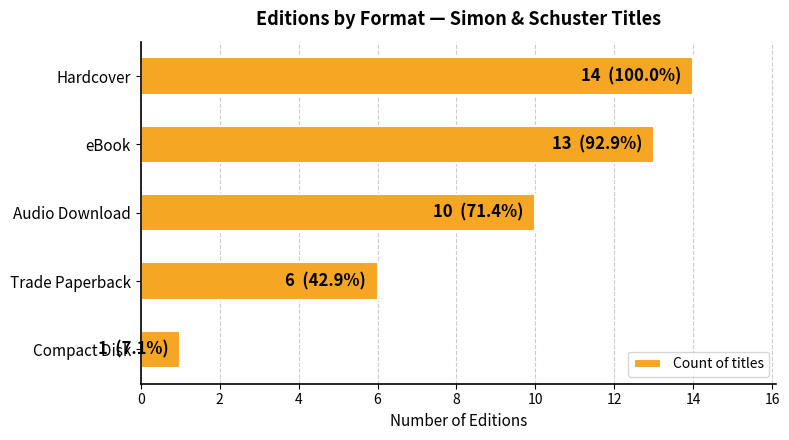

Count the number of data series in this chart.

1